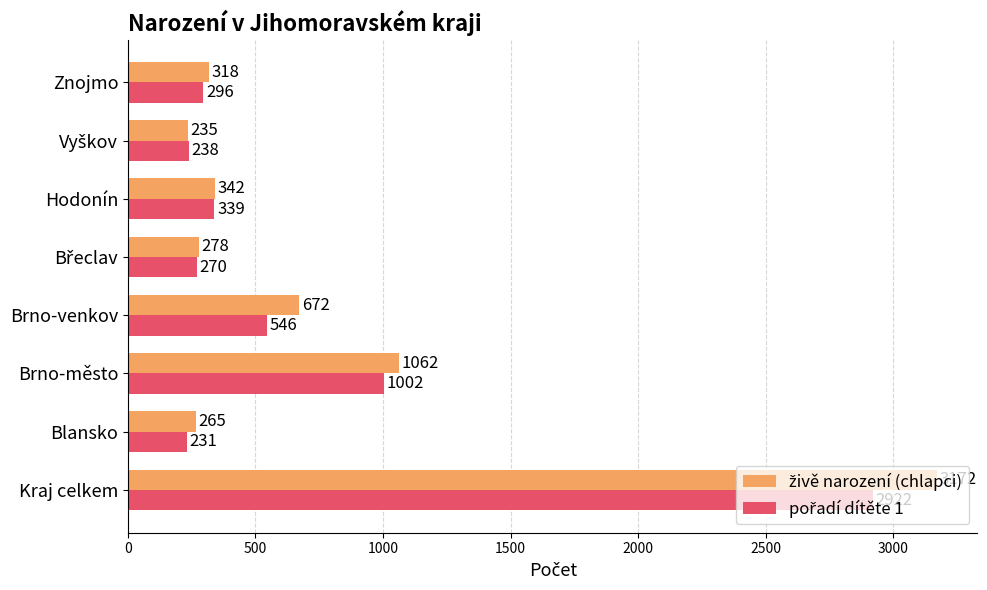

At which category does the chart reach its peak across all series?

Kraj celkem